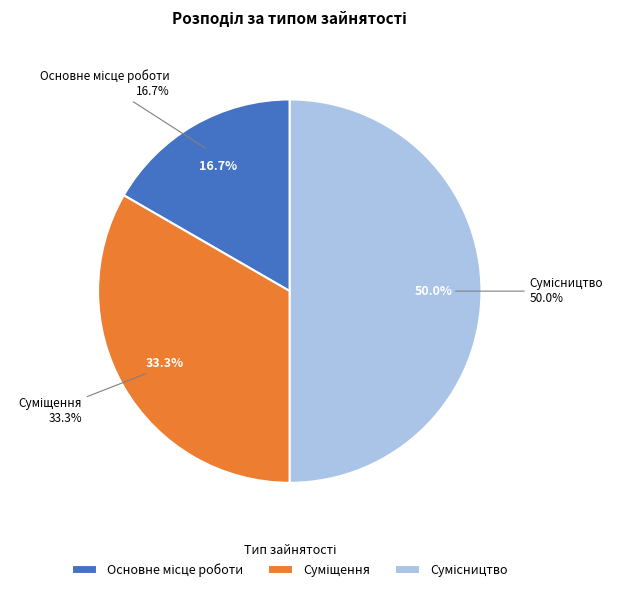

To the nearest percent, what percentage of the pie is Основне місце роботи?

17%